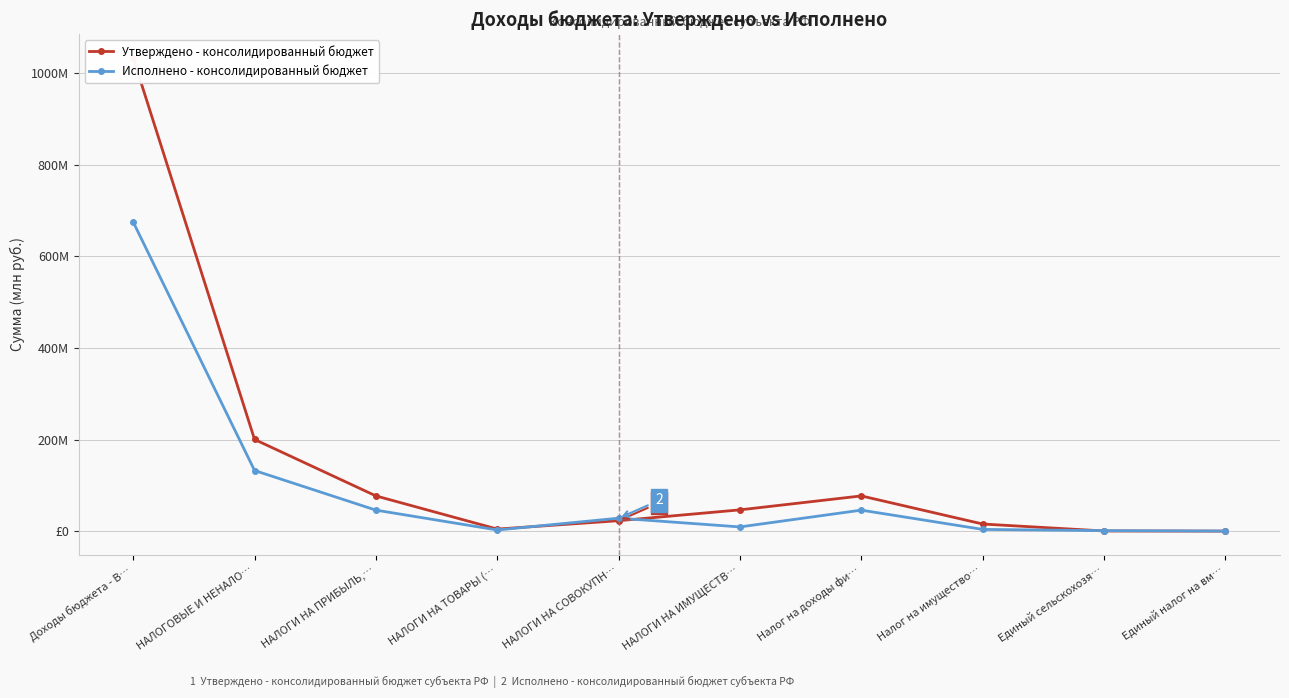

Reading right to left, what are all the values shown in this chart?

Утверждено - консолидированный бюджет: Единый налог на вм…=0.0	Единый сельскохозя…=0.3	Налог на имущество…=15.5	Налог на доходы фи…=76.9	НАЛОГИ НА ИМУЩЕСТВ…=46.5	НАЛОГИ НА СОВОКУПН…=22.8	НАЛОГИ НА ТОВАРЫ (…=4.5	НАЛОГИ НА ПРИБЫЛЬ,…=76.9	НАЛОГОВЫЕ И НЕНАЛО…=200.2	Доходы бюджета - В…=1033.3
Исполнено - консолидированный бюджет: Единый налог на вм…=0.2	Единый сельскохозя…=1.0	Налог на имущество…=3.8	Налог на доходы фи…=45.8	НАЛОГИ НА ИМУЩЕСТВ…=9.2	НАЛОГИ НА СОВОКУПН…=28.3	НАЛОГИ НА ТОВАРЫ (…=2.5	НАЛОГИ НА ПРИБЫЛЬ,…=45.8	НАЛОГОВЫЕ И НЕНАЛО…=132.4	Доходы бюджета - В…=674.9